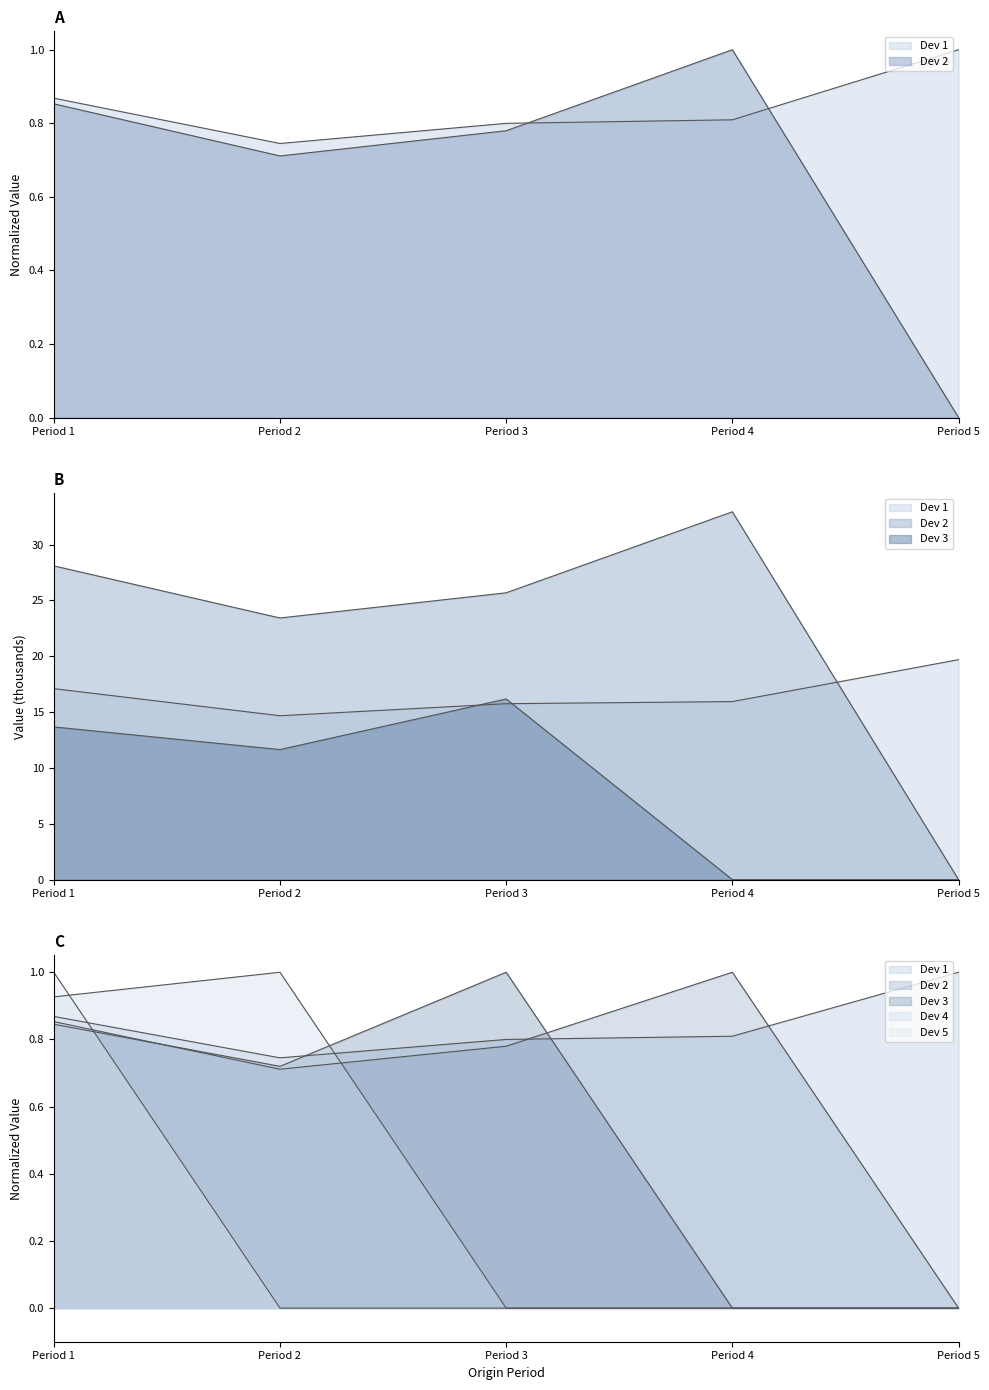

At which label is Dev 1 closest to 0?

Period 2